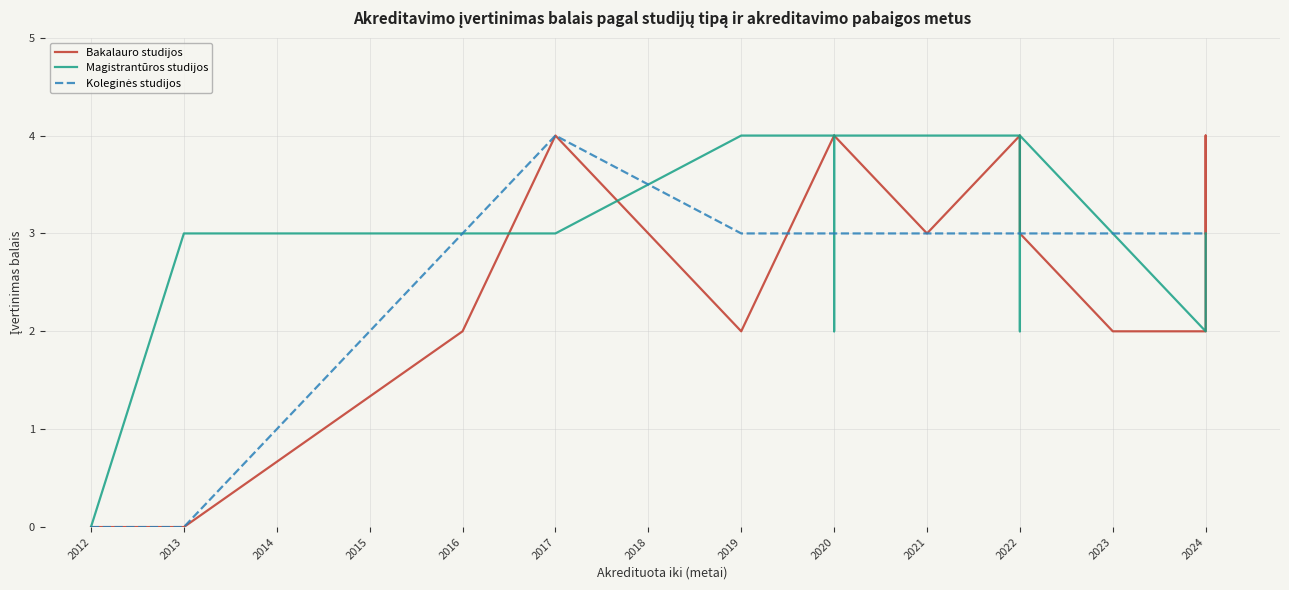

At which label does Bakalauro studijos reach its minimum?

2012